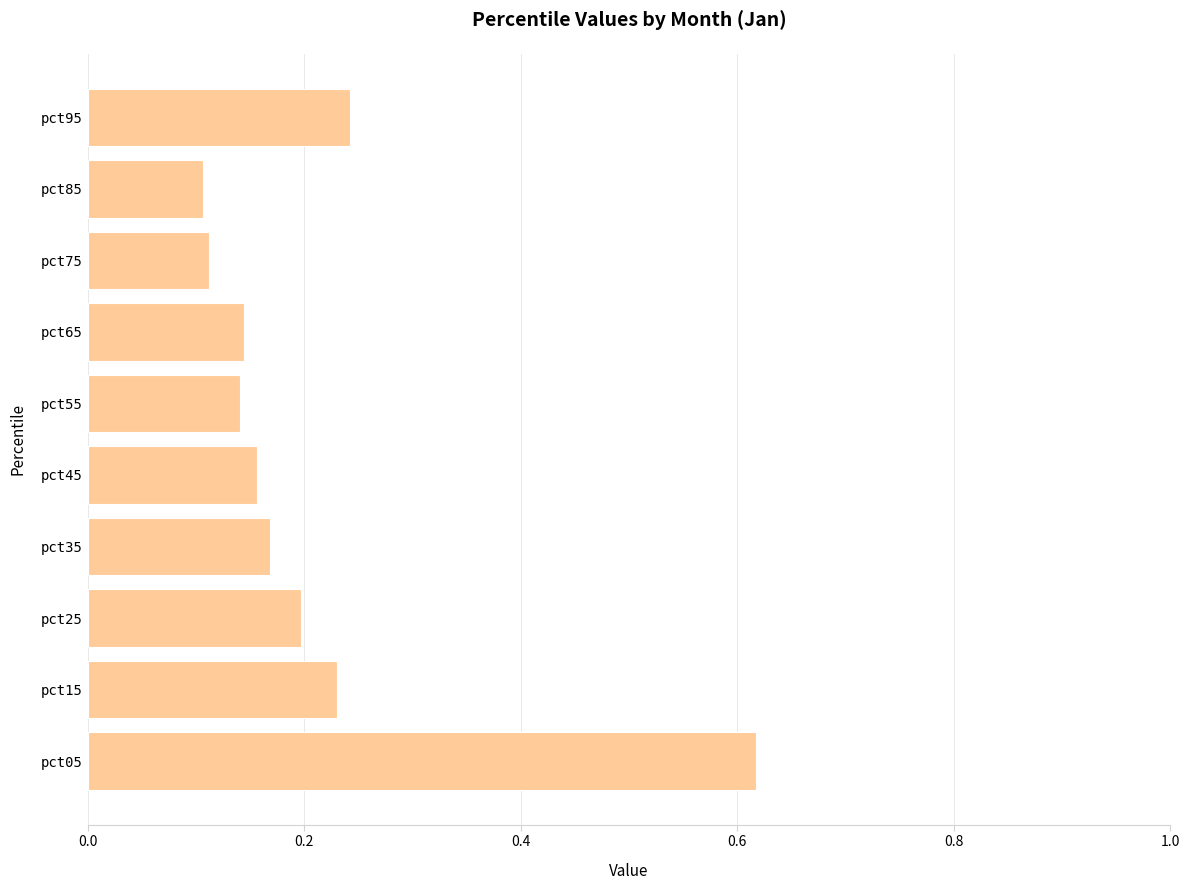

What is the change in value from pct05 to pct65?

-0.5